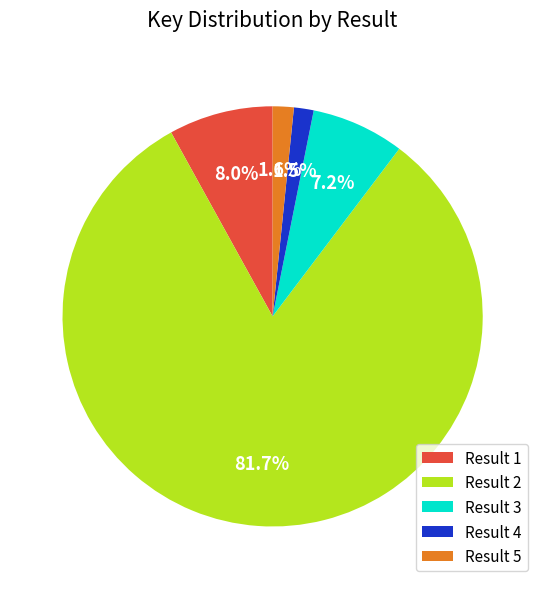

What percentage do Result 1 and Result 2 together represent?

89.7%